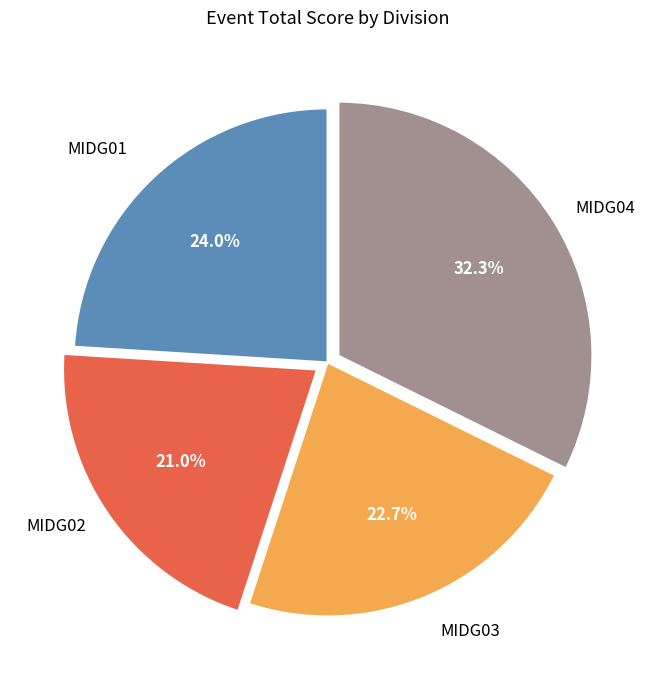

Is there a majority slice in this chart?

No